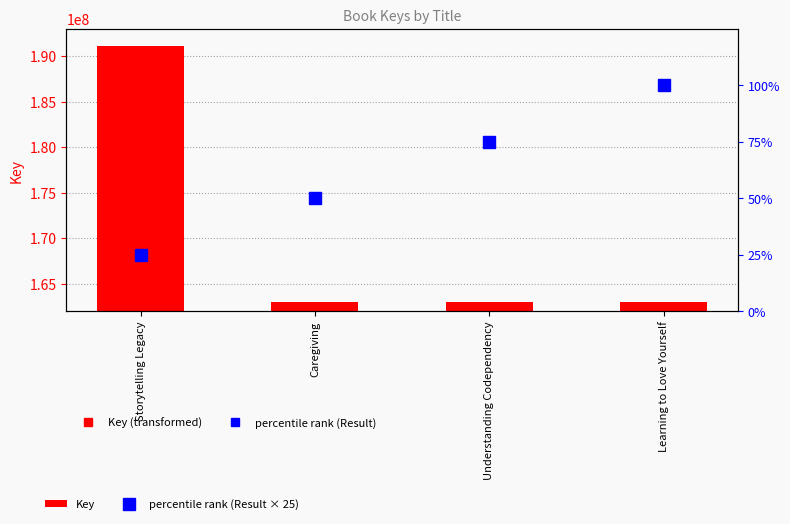

How many categories are shown in the chart?

4